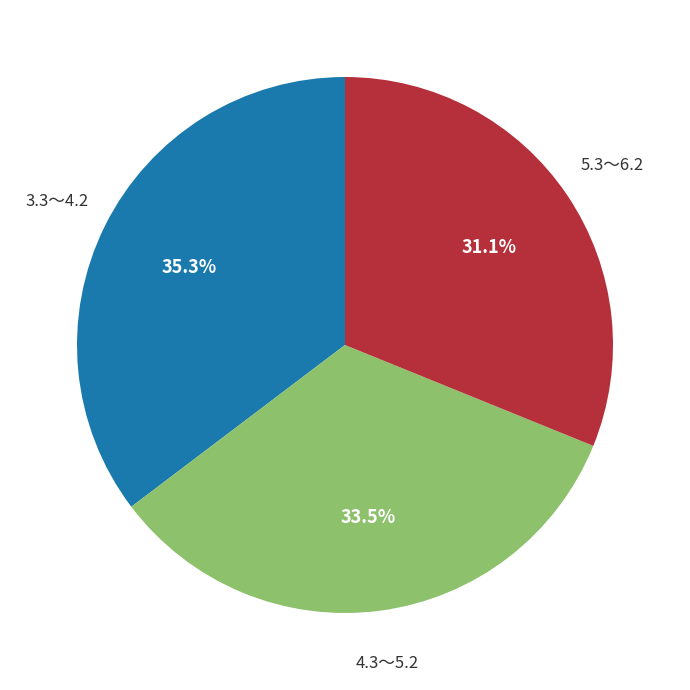

Is there any slice that represents more than half of the pie?

No